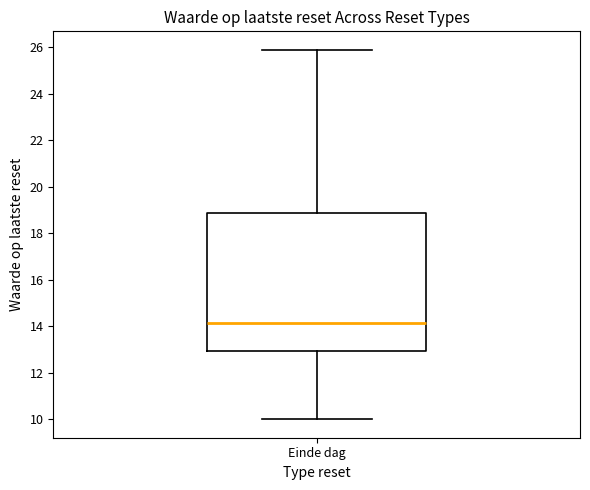

Where does the upper whisker of the box for Einde dag end on the y-axis? The values are not printed on the chart, so give them approximately, as read against the axis.

26.0